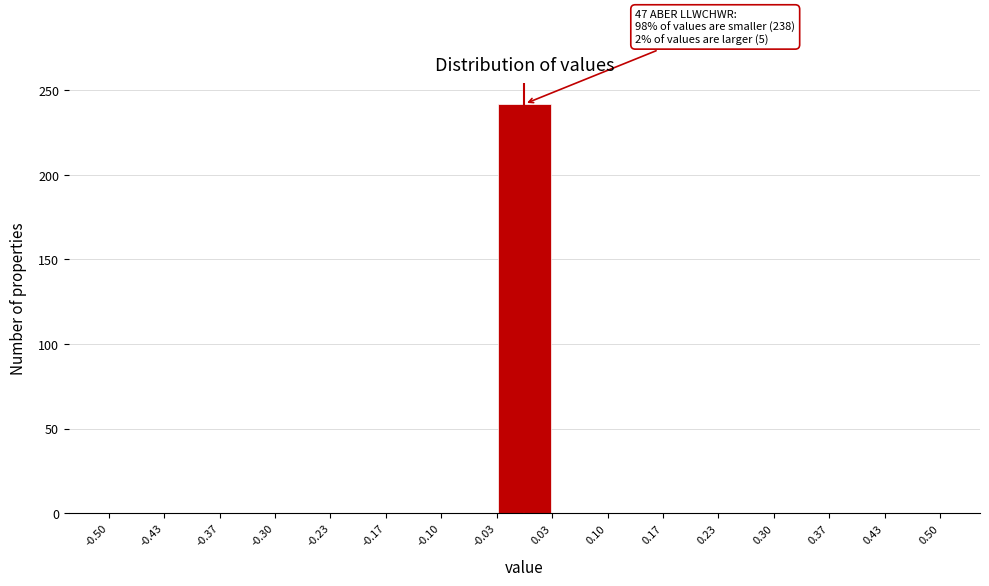

Which range on the x-axis has the tallest bar?

-0.03 to 0.03